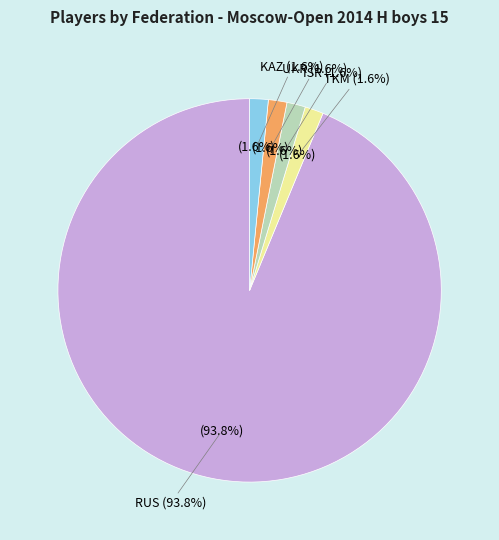

To the nearest percent, what is the average slice percentage?

20%